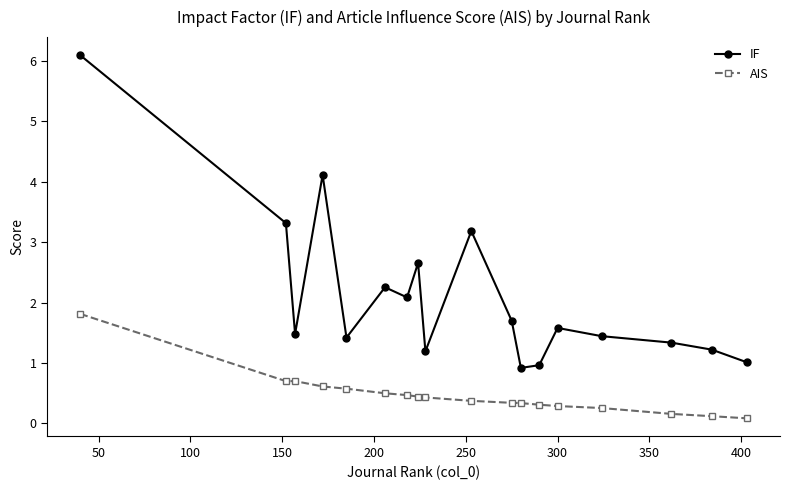

What is the maximum value for IF?

6.1